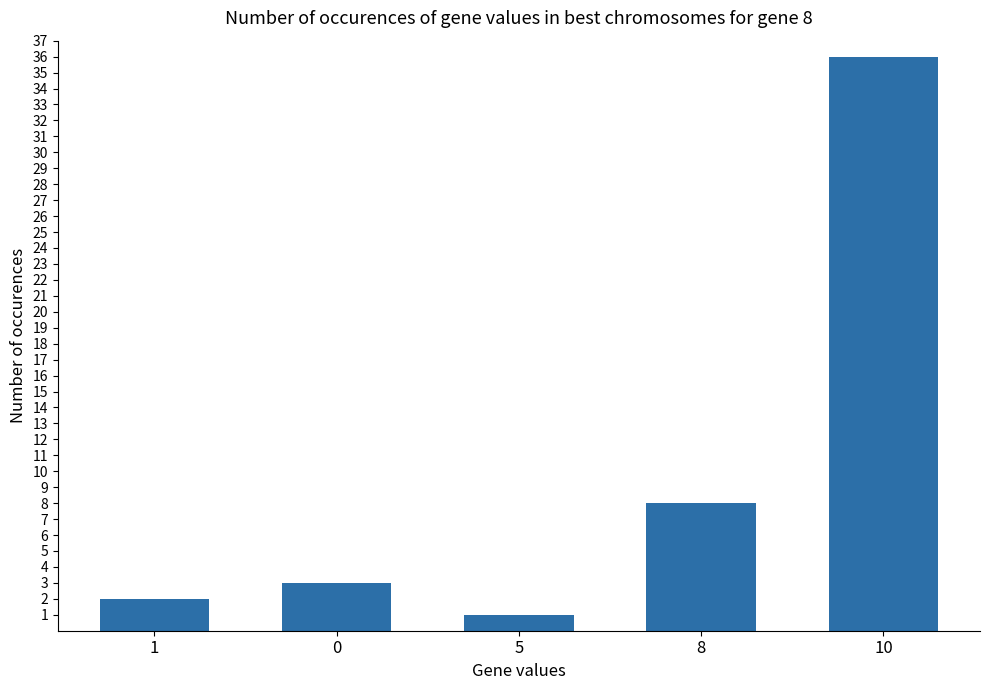

Reading left to right, extract all data points from this chart.

1=2	0=3	5=1	8=8	10=36